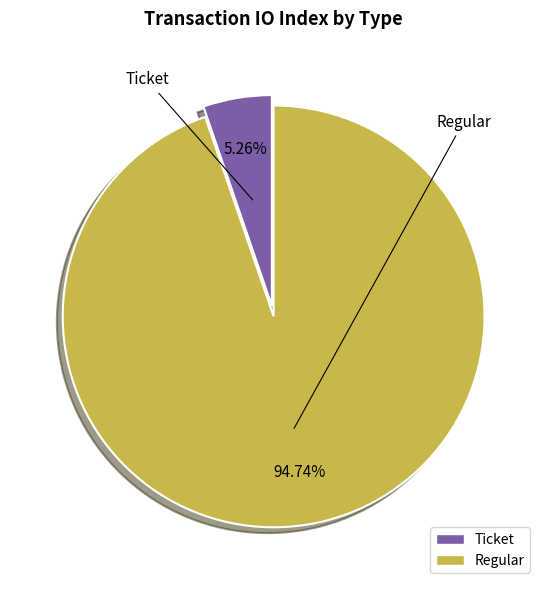

To the nearest percent, what is the average slice percentage?

50%